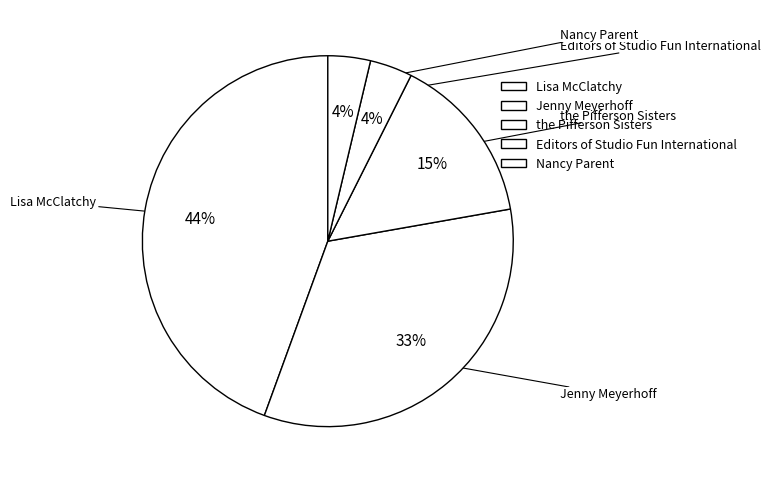

To the nearest percent, what portion does Lisa McClatchy represent?

44%